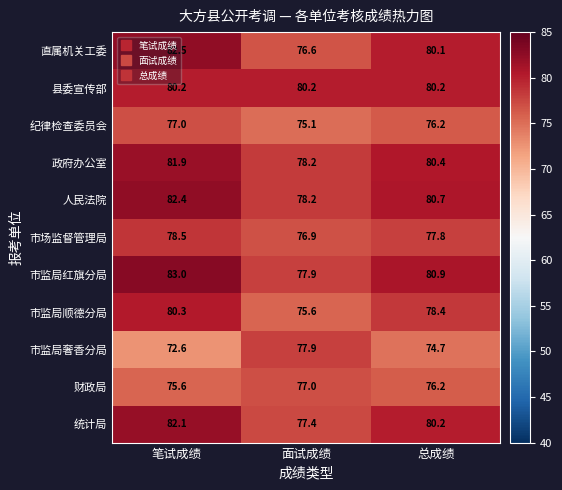

At which label does 财政局 reach its minimum?

笔试成绩